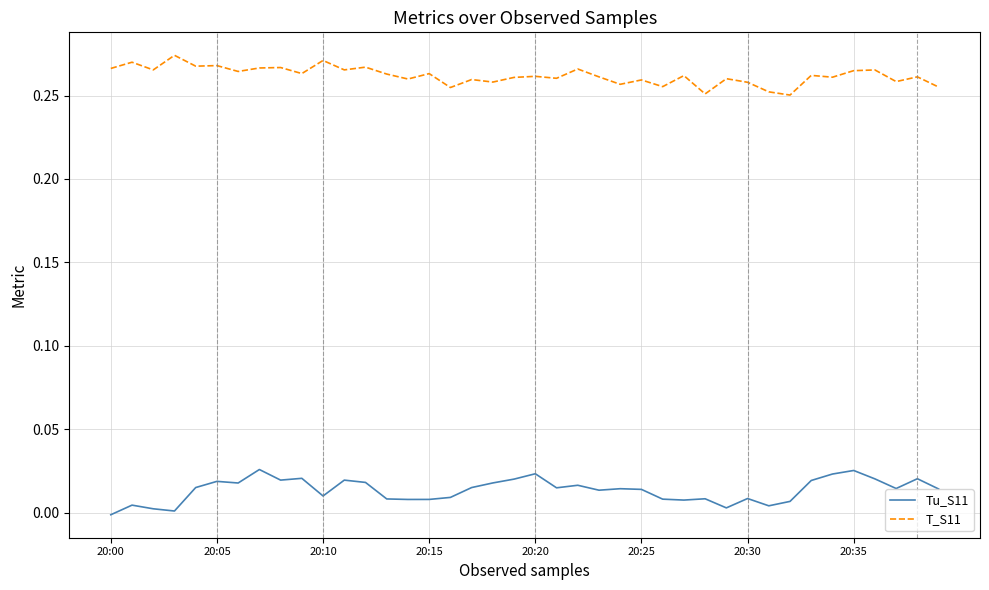

Rank the series by their average value, from lowest to highest.

Tu_S11, T_S11